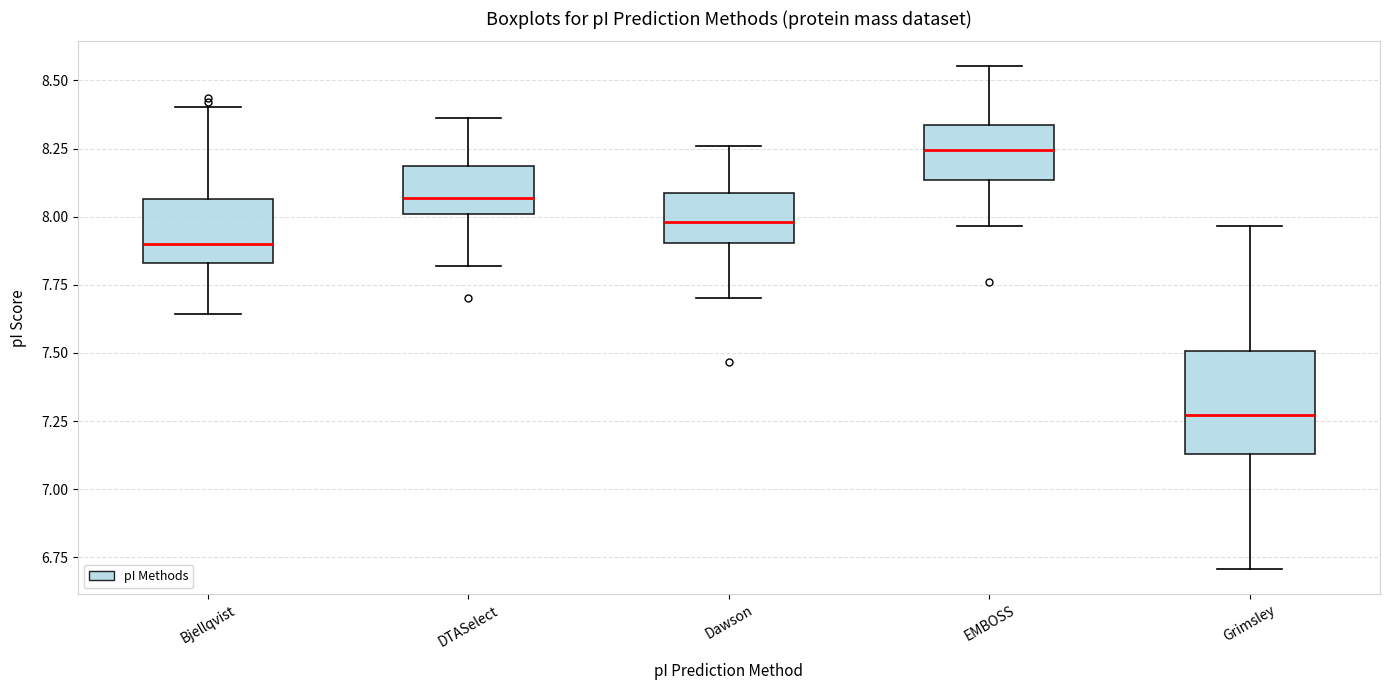

Reading left to right, read every box against the y-axis: the position of its median line, the range the box covers, and the ends of its whiskers. The values are not printed on the chart, so give them approximately, as read against the axis.

Bjellqvist: median 7.90, box 7.85 to 8.05, whiskers 7.65 to 8.40
DTASelect: median 8.05, box 8.00 to 8.20, whiskers 7.80 to 8.35
Dawson: median 8.00, box 7.90 to 8.10, whiskers 7.70 to 8.25
EMBOSS: median 8.25, box 8.15 to 8.35, whiskers 7.95 to 8.55
Grimsley: median 7.25, box 7.15 to 7.50, whiskers 6.70 to 7.95